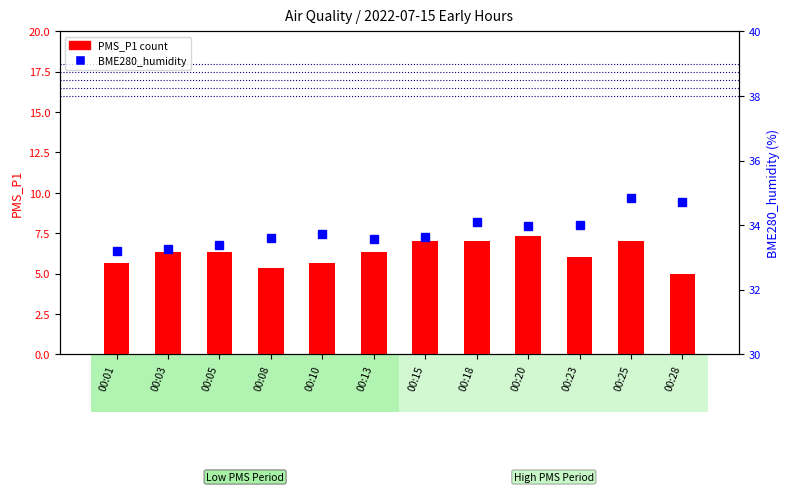

Read the BME280_humidity value at 00:20.

34.0